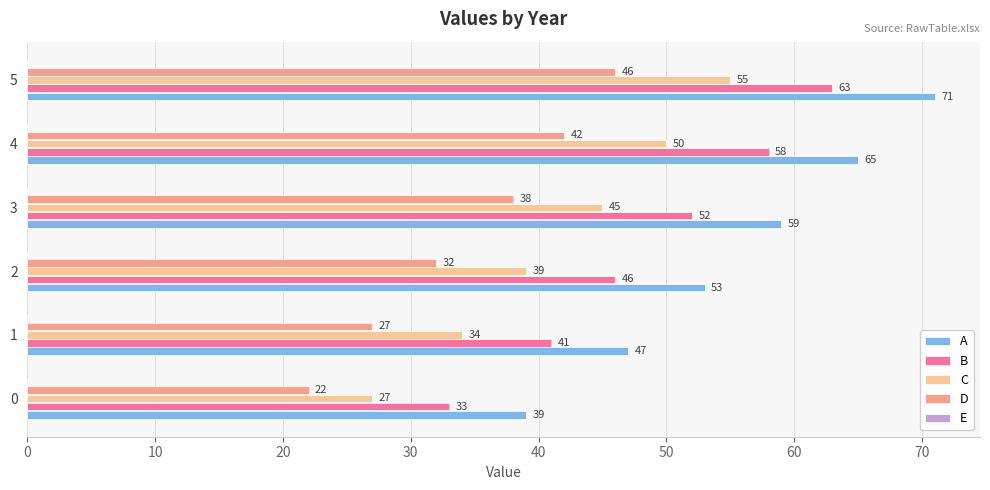

At which label is A closest to 55?

2